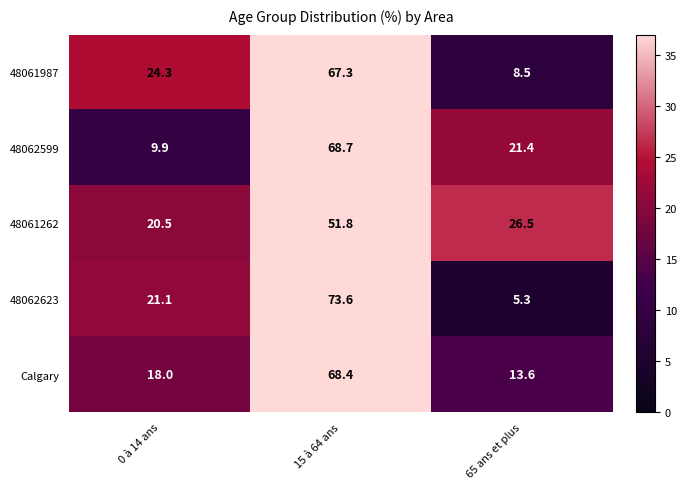

Which series has the largest total across all categories?

48061987